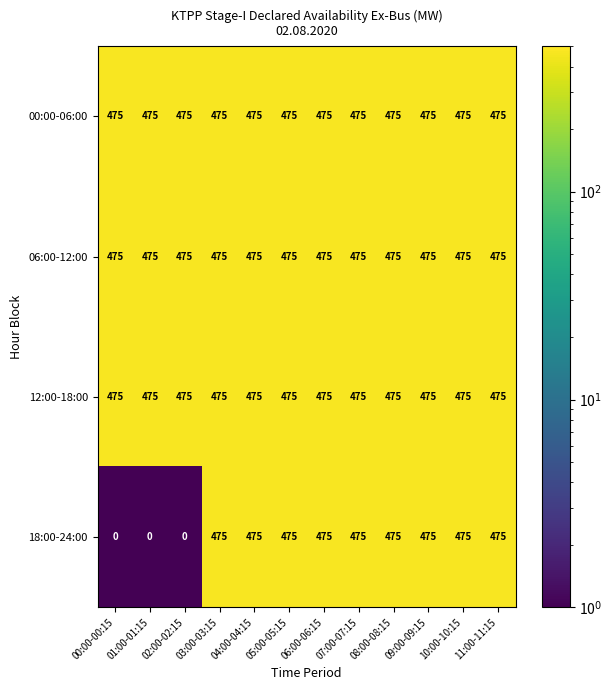

What is the sum of the 18:00-24:00 values at 06:00-06:15 and 01:00-01:15?

475